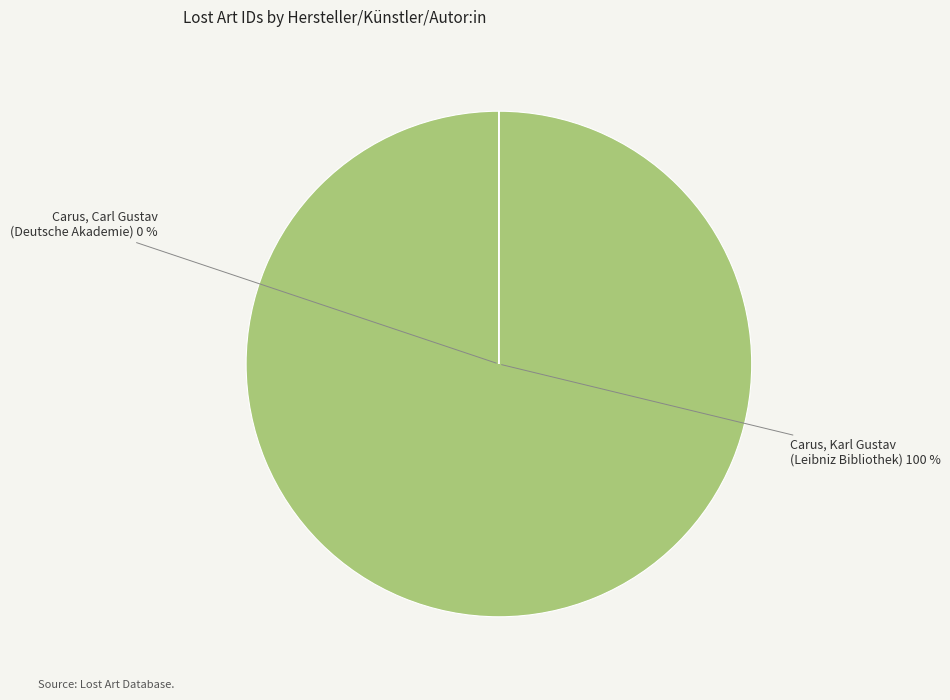

What percentage is the Carus, Karl Gustav (Gottfried Wilhelm Leibniz Bibliothek) slice, to the nearest percent?

100%